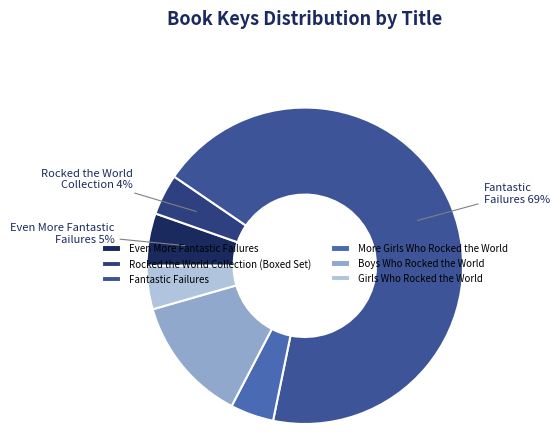

What is the largest slice in the pie chart?

Fantastic Failures